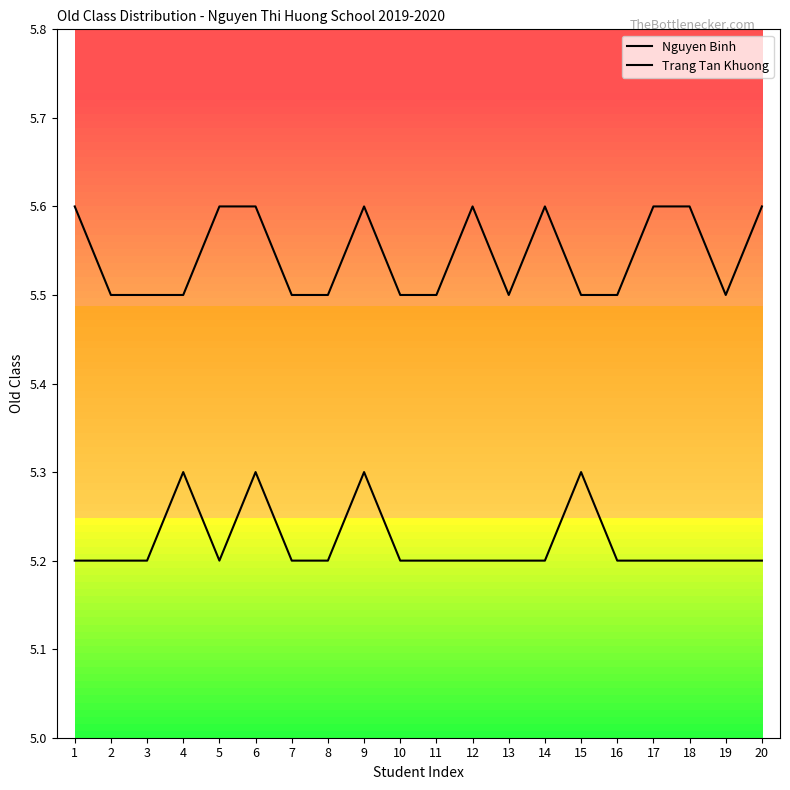

Does the chart have visible grid lines?

No